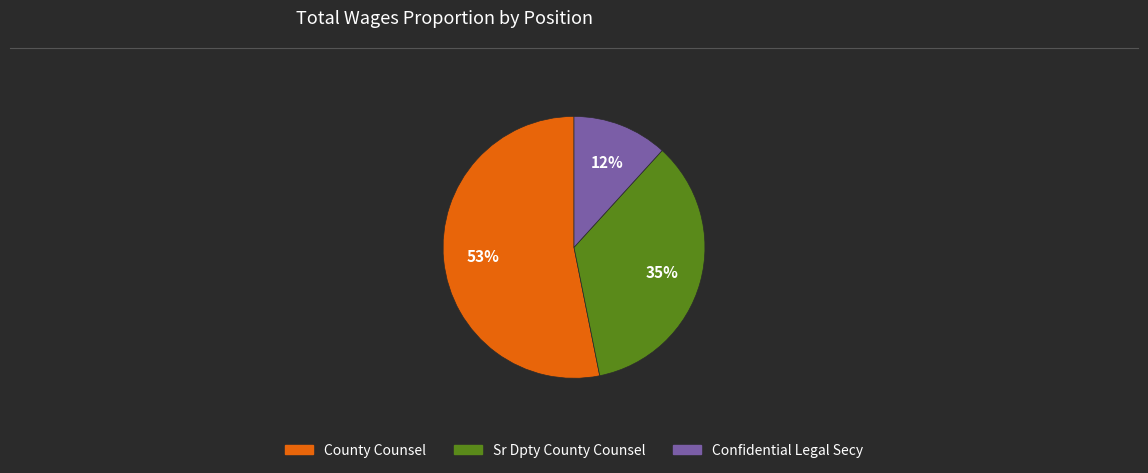

What percentage is the Confidential Legal Secy slice, to the nearest percent?

12%